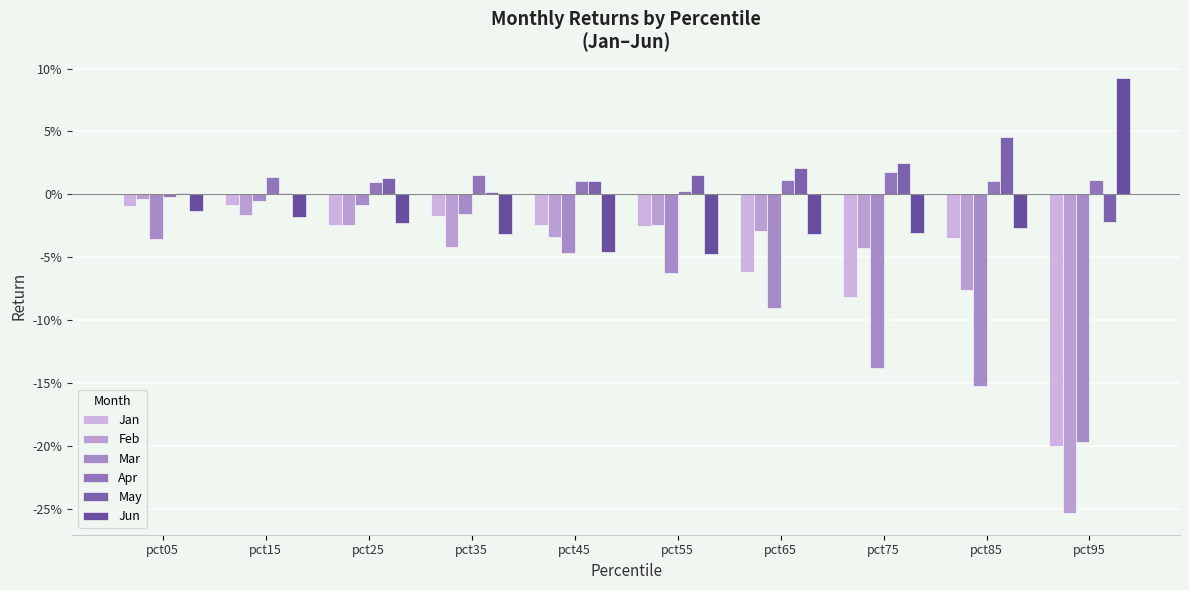

True or false: May has a value of 0.0 at pct25.

False